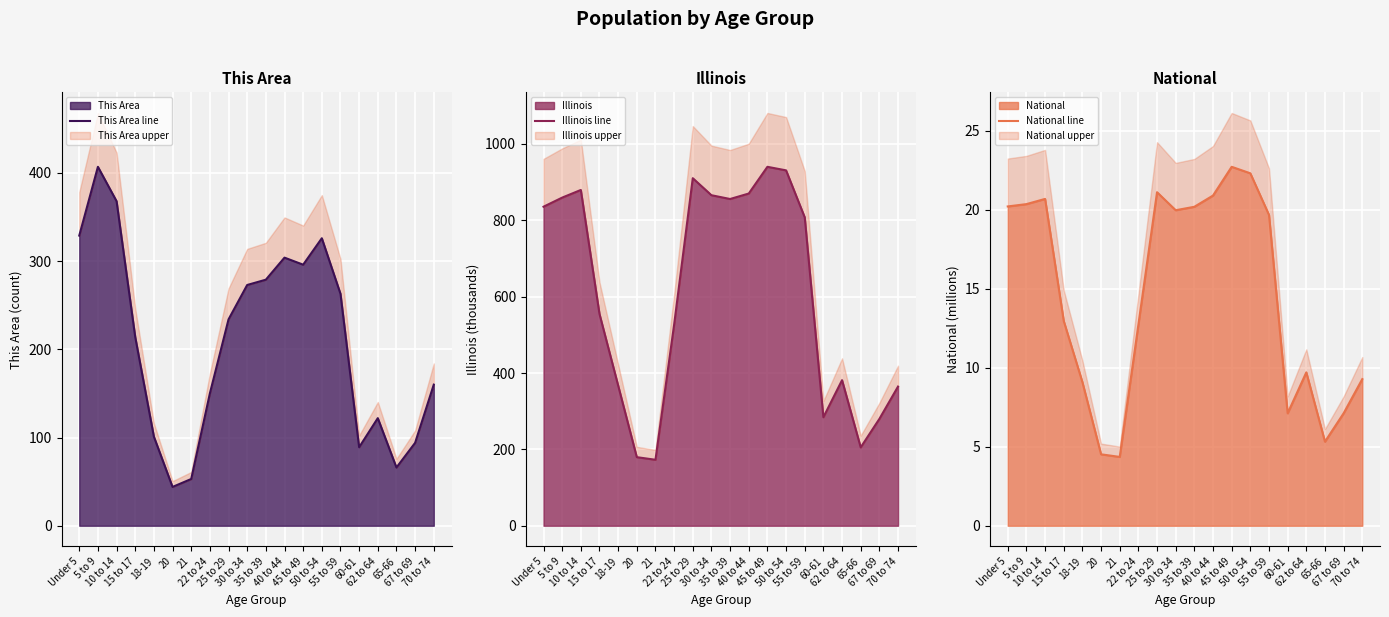

Which category has the highest value in the This Area line series?

5 to 9